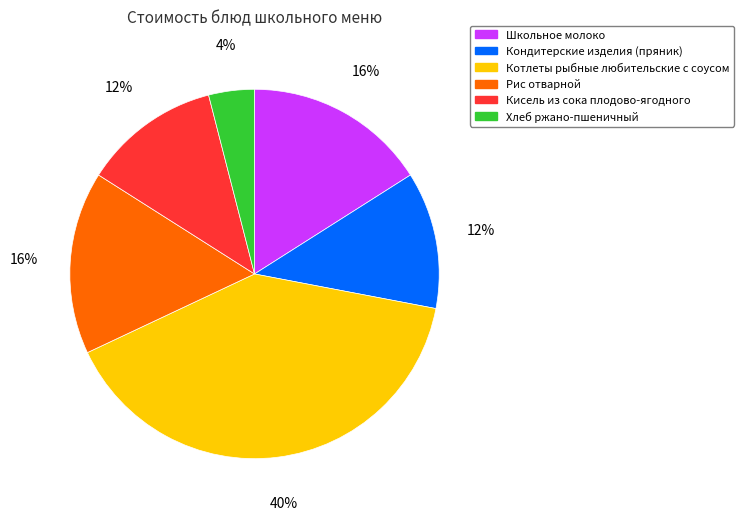

Approximately how many times larger is the value at Кондитерские изделия (пряник) compared to Котлеты рыбные любительские с соусом?

0.3